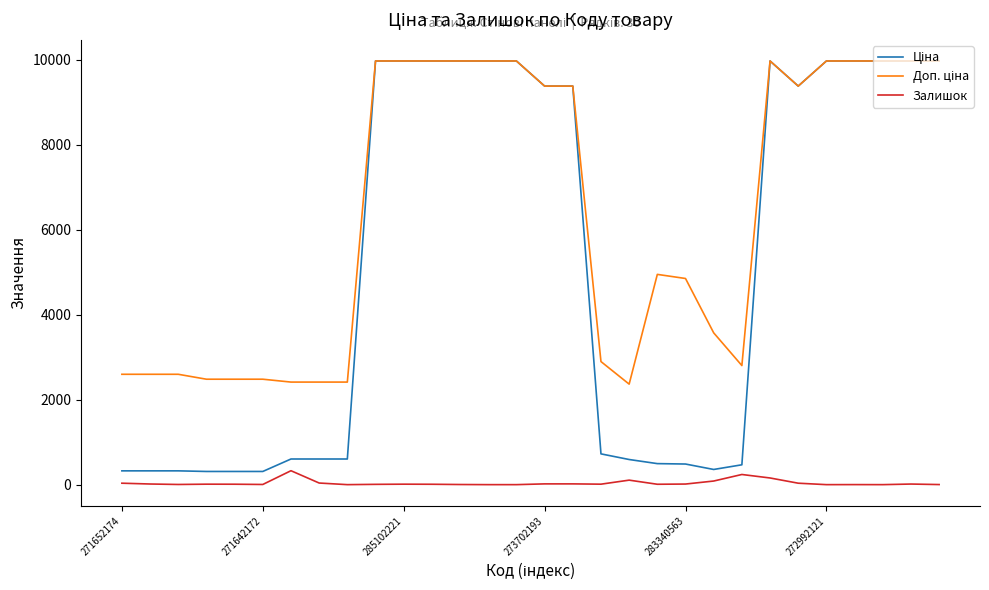

How many lines are shown in the chart?

3